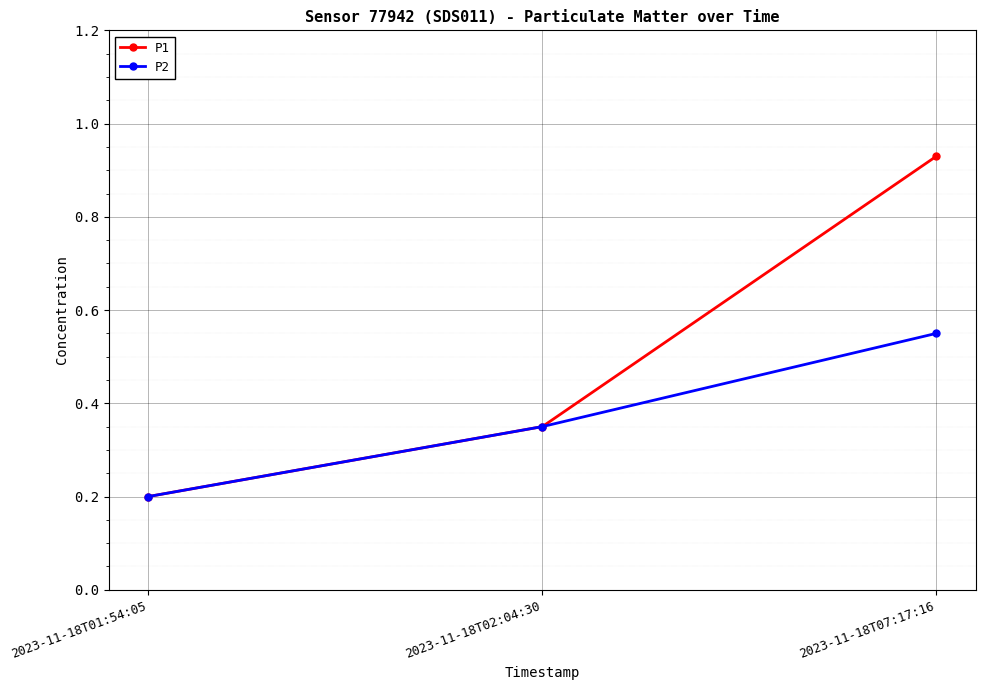

What is the smallest value displayed?

0.2